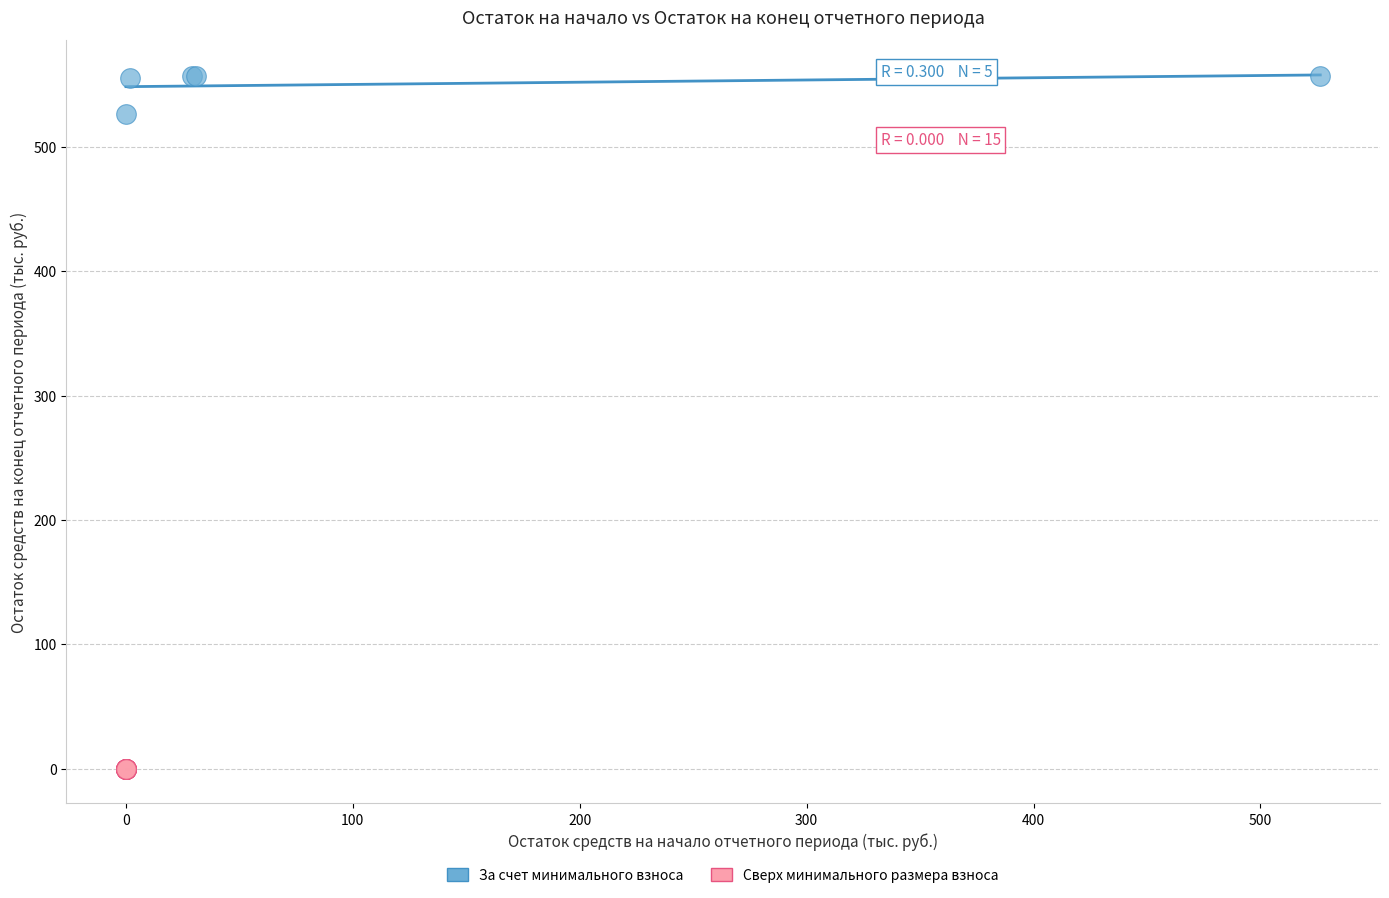

Which series contains the highest Y value?

За счет минимального взноса